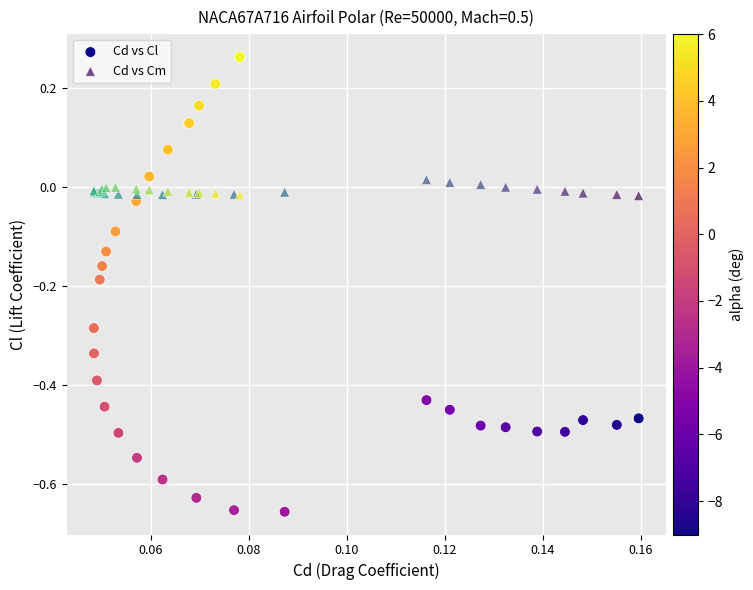

What are all the series names shown in the legend?

Cd vs Cl, Cd vs Cm